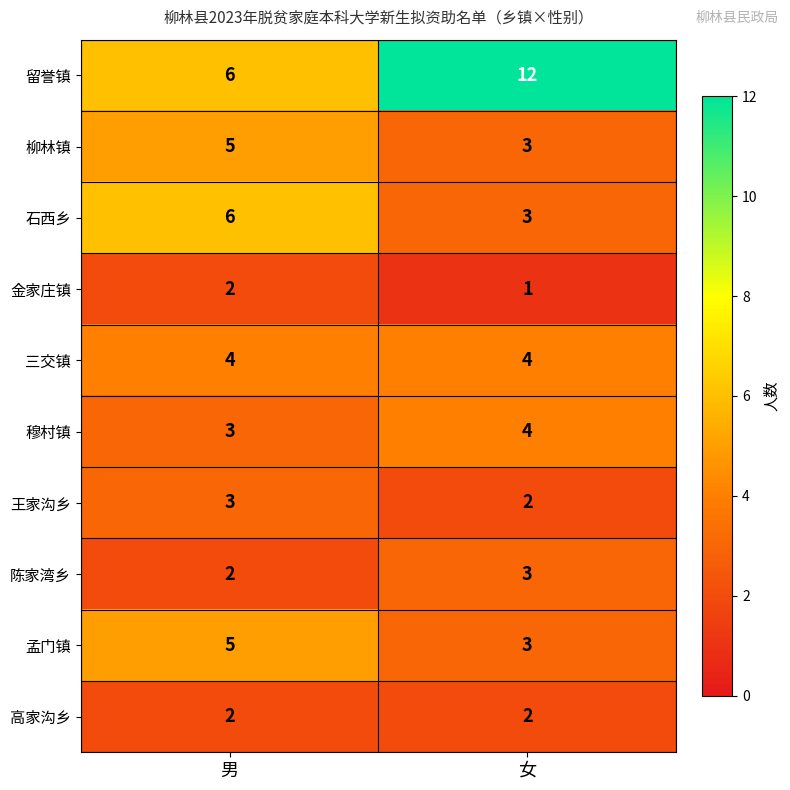

What is the sum of the 金家庄镇 values at 女 and 男?

3